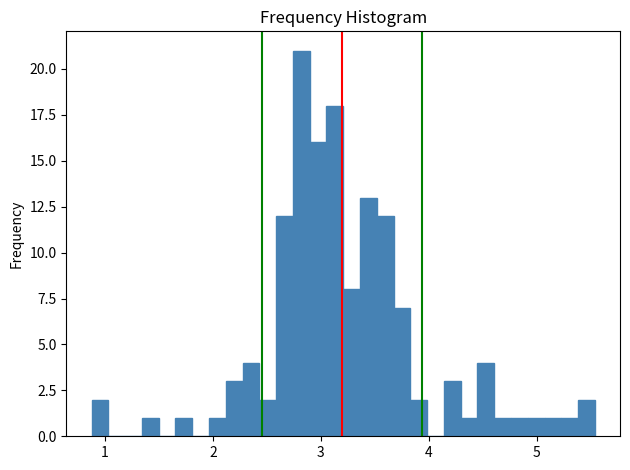

Around what value on the x-axis is the tallest bar? Give the approximate position of its centre, as read against the axis.

2.8